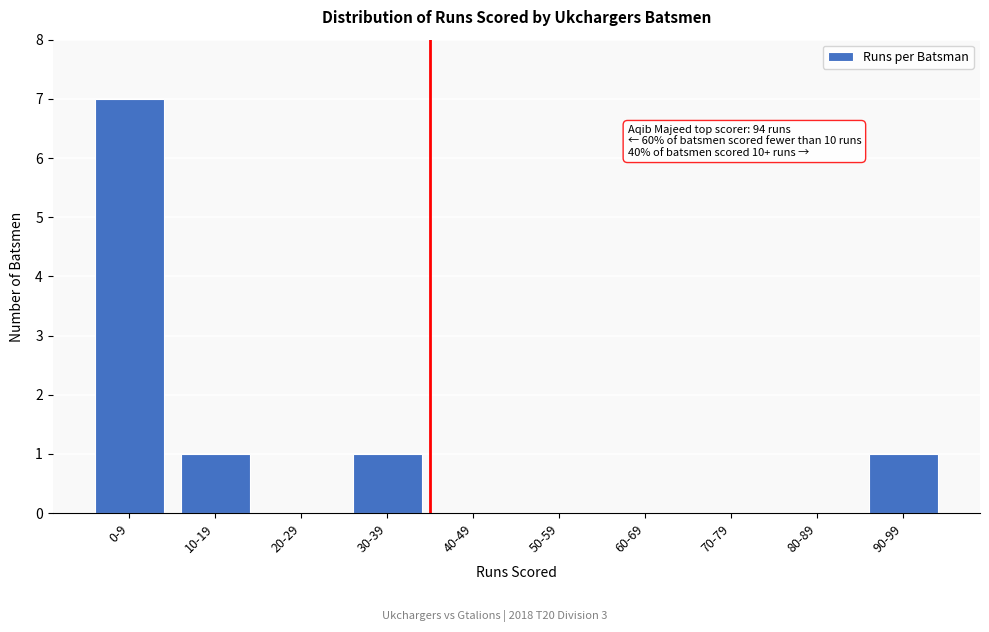

Reading left to right, extract all data points from this chart.

0-9=7	10-19=1	20-29=0	30-39=1	40-49=0	50-59=0	60-69=0	70-79=0	80-89=0	90-99=1